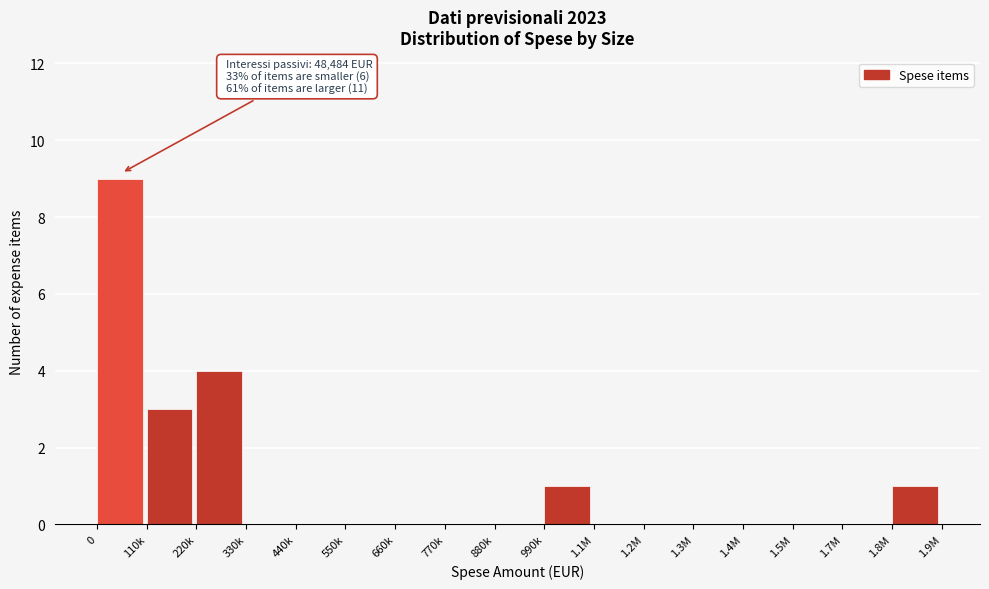

What is the maximum value shown in the chart?

9